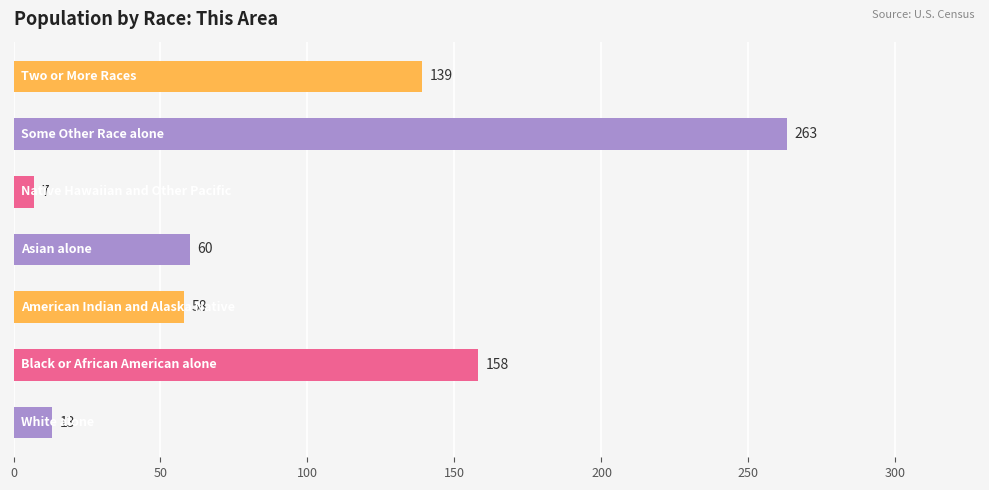

What is the smallest value displayed?

7